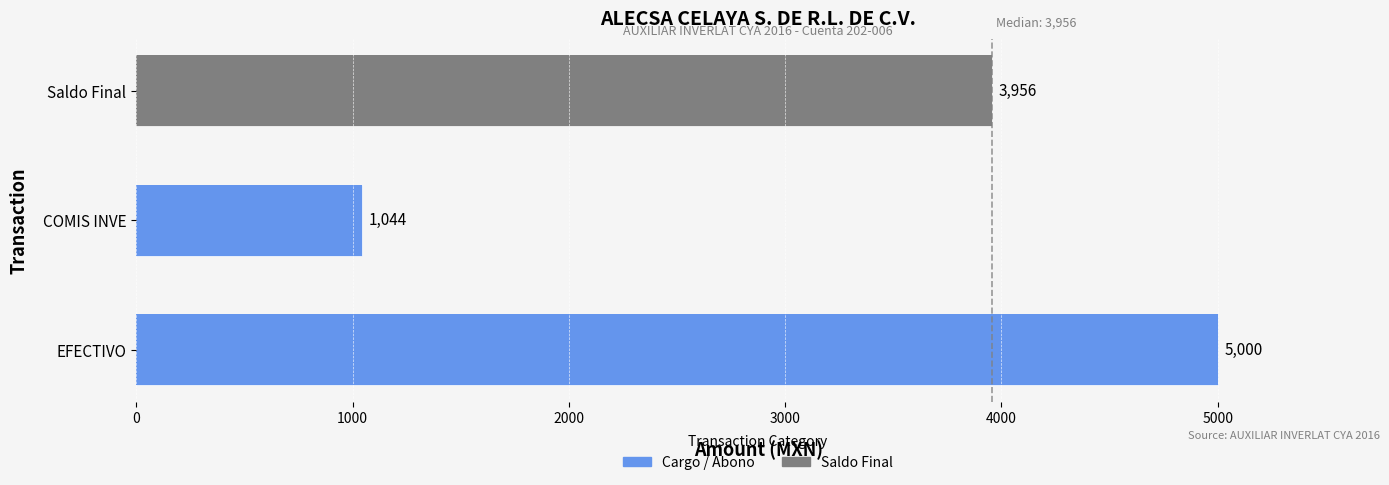

List the labels in order of value, smallest first.

COMIS INVE, Saldo Final, EFECTIVO